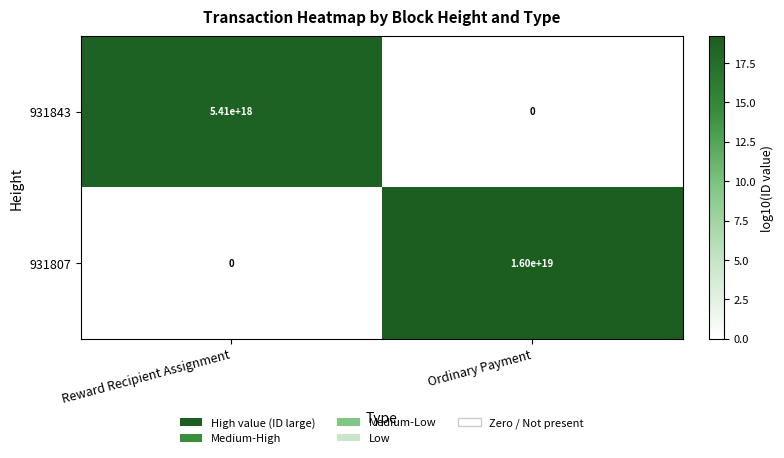

Is the value of 931807 at Ordinary Payment greater than the value of 931843 at Ordinary Payment?

Yes